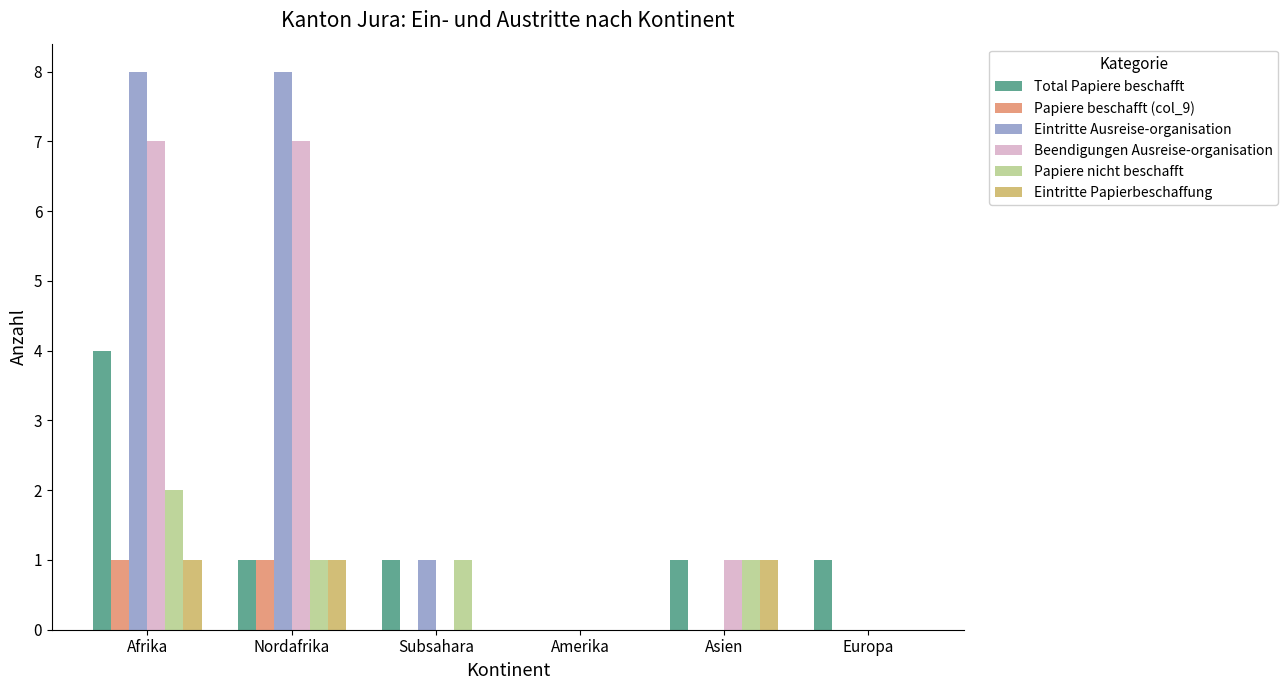

Reading left to right, extract all data points from this chart.

Total Papiere beschafft: 4	1	1	0	1	1
Papiere beschafft (col_9): 1	1	0	0	0	0
Eintritte Ausreise-organisation: 8	8	1	0	0	0
Beendigungen Ausreise-organisation: 7	7	0	0	1	0
Papiere nicht beschafft: 2	1	1	0	1	0
Eintritte Papierbeschaffung: 1	1	0	0	1	0